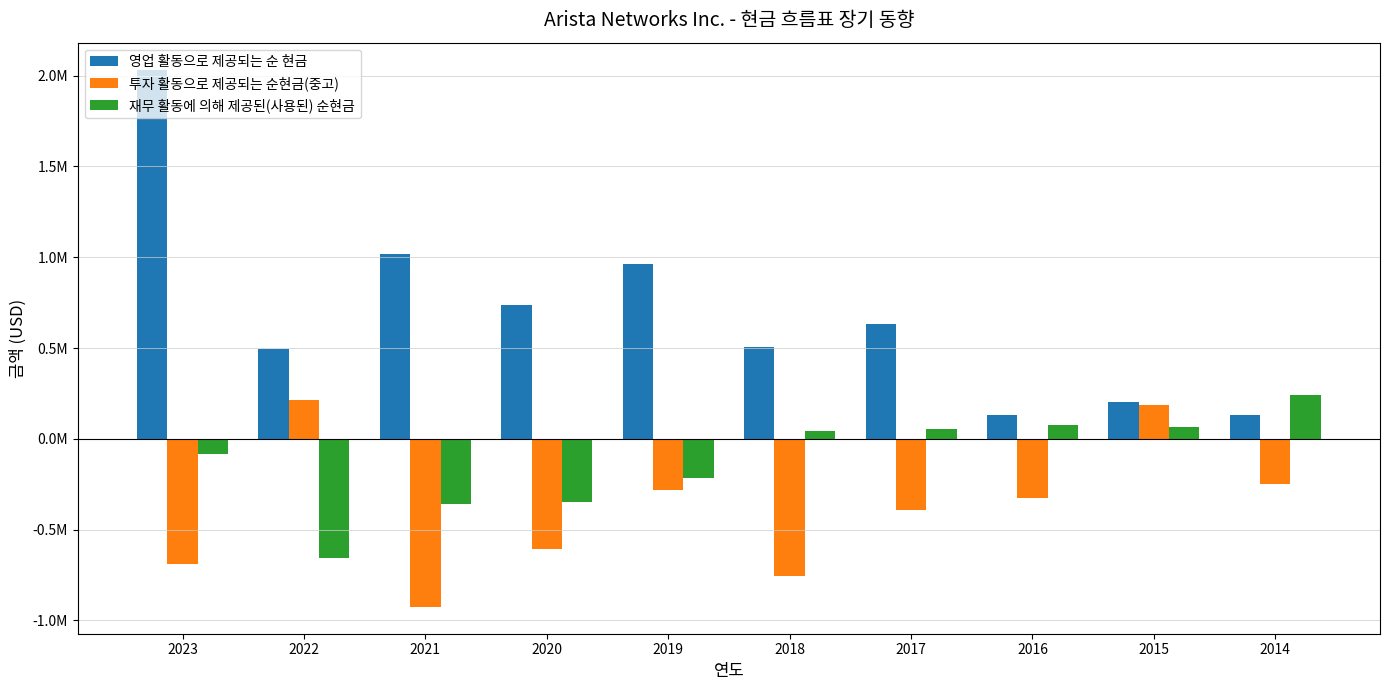

Which category has the lowest value across all series?

2021